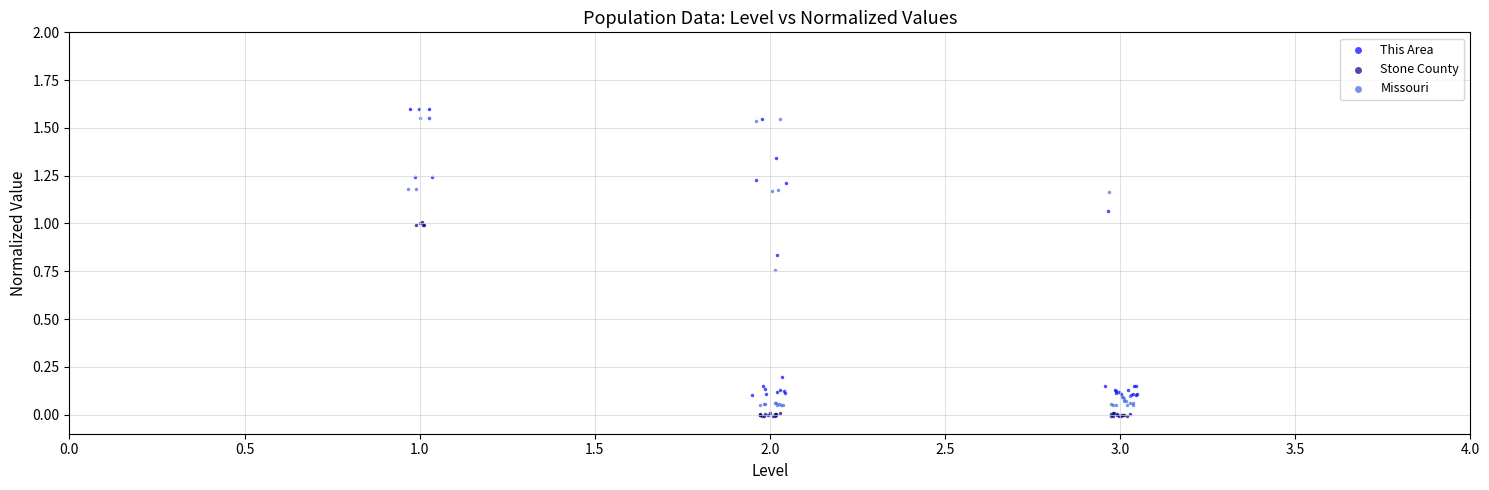

What are all the series names shown in the legend?

This Area, Stone County, Missouri